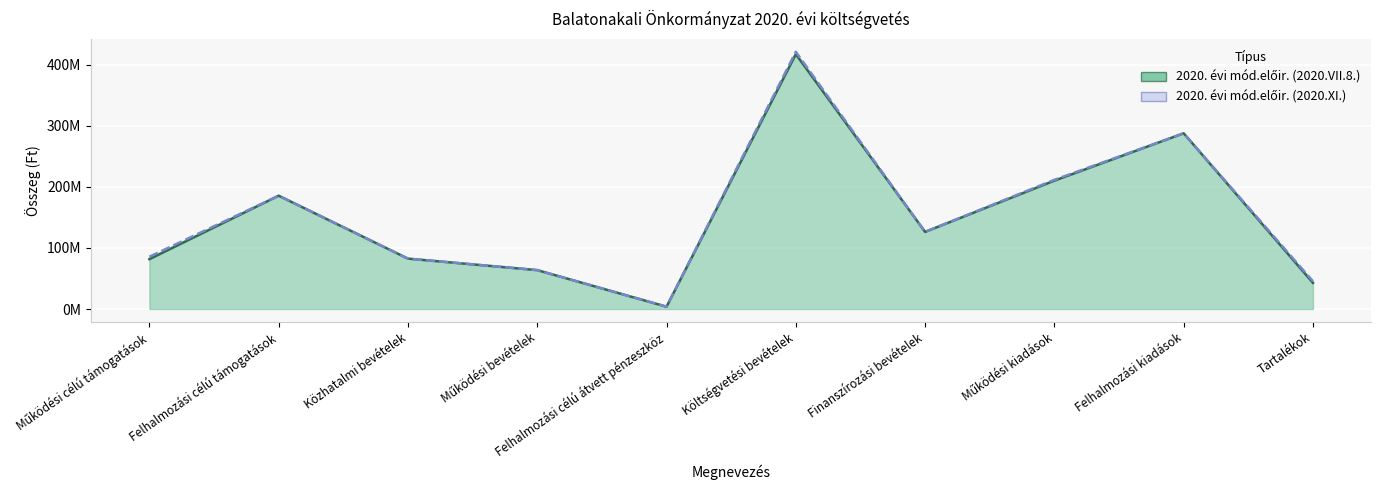

Reading left to right, transcribe all the data shown in this chart.

2020. évi mód.előir. (2020.VII.8.): 81627921	185494871	82500000	63675006	3813490	417111288	126246712	210153037	287628148	42844636
2020. évi mód.előir. (2020.XI.): 85602075	185494871	82500000	63674852	3813490	421085288	126246712	211501037	287628148	45470636